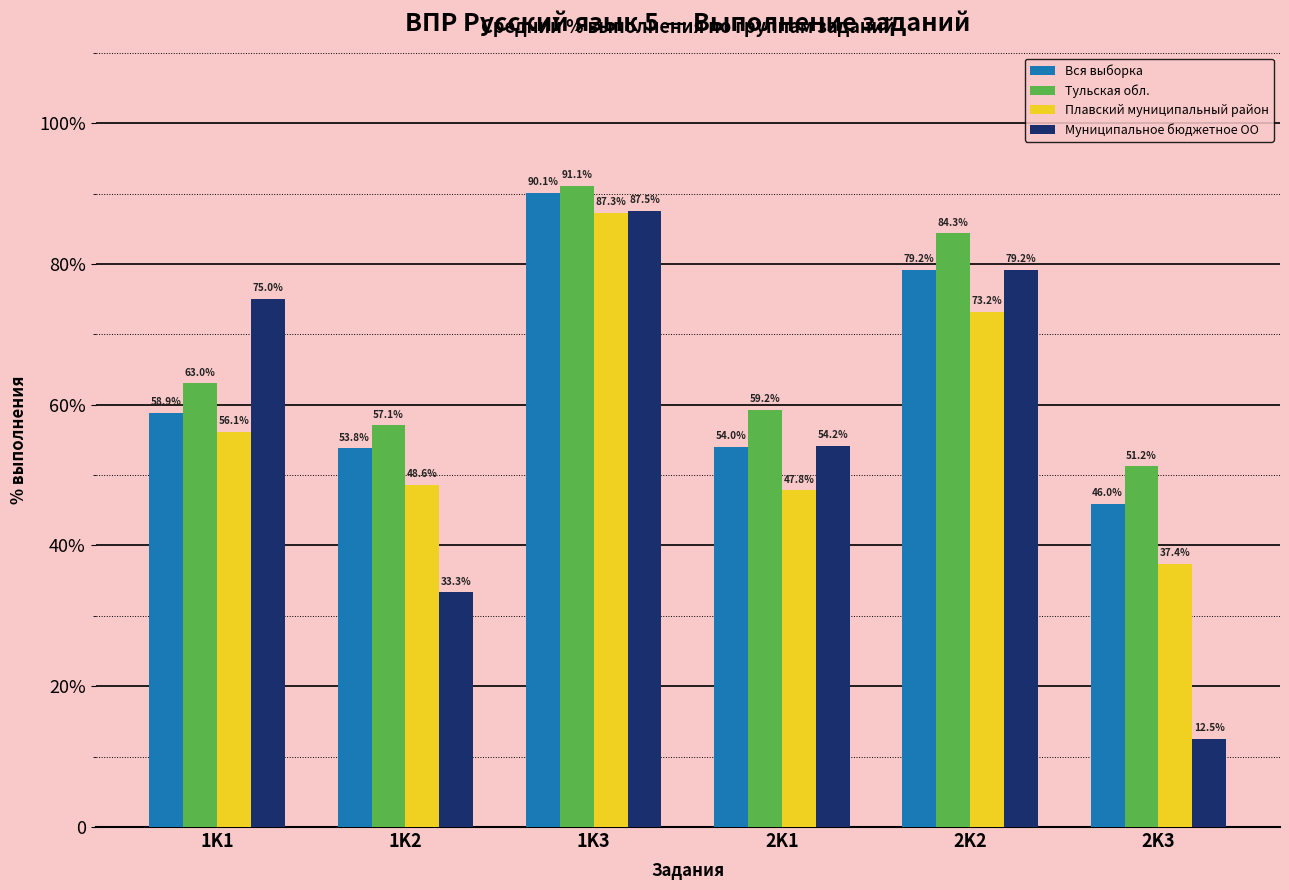

Between 1K3 and 2K3, which is larger?

1K3